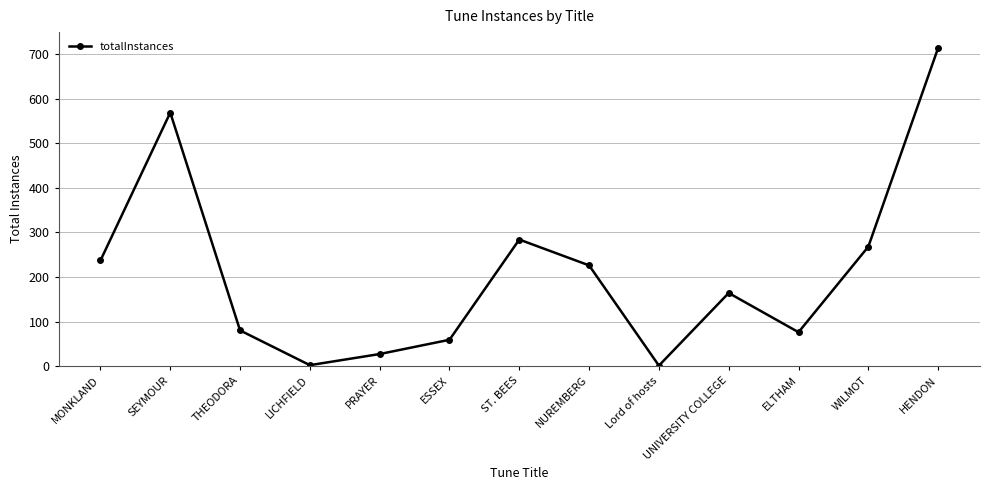

How many values are below 164?

6